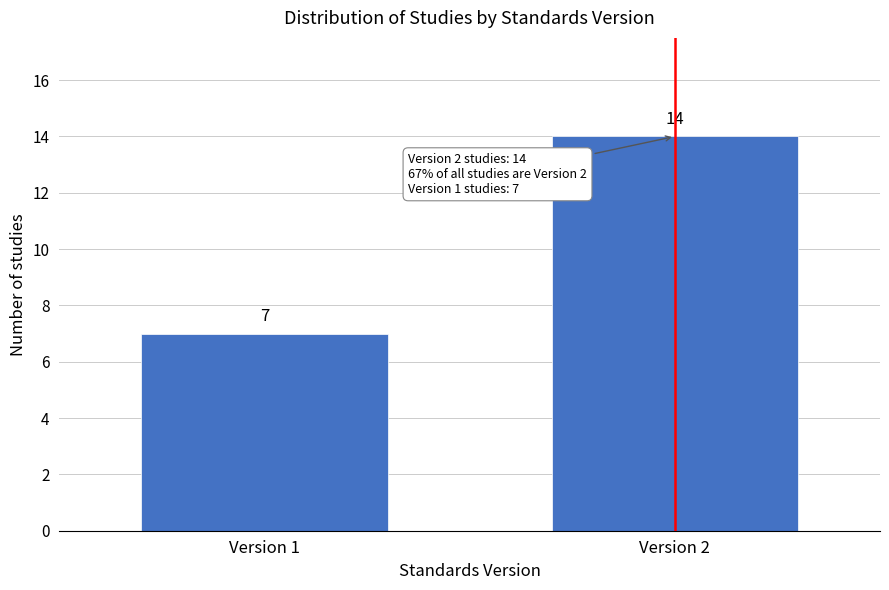

Reading left to right, what are all the values shown in this chart?

7	14